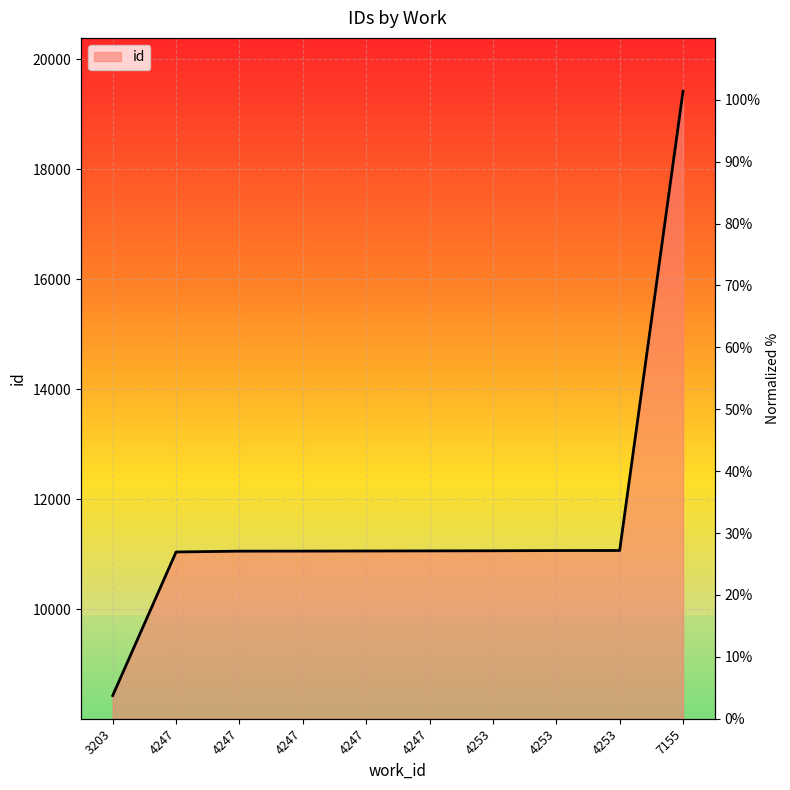

Which category has the highest value across all series?

7155